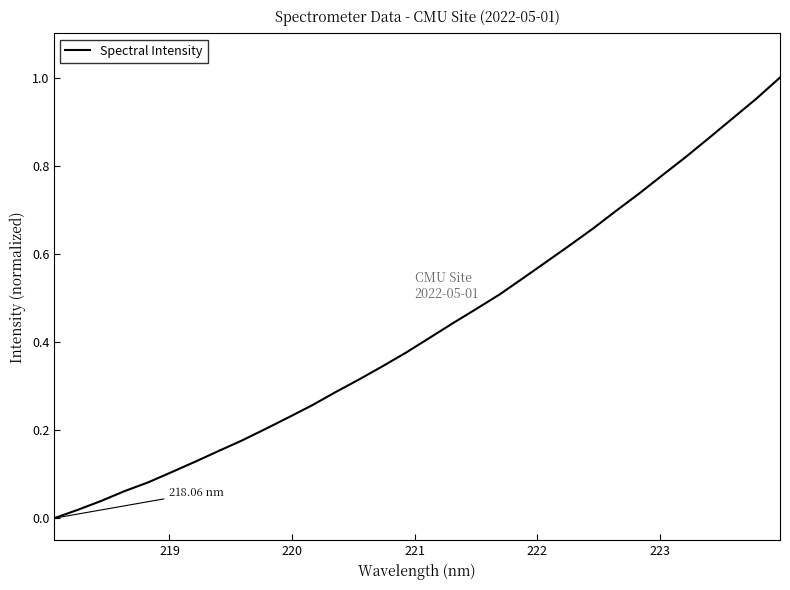

How many lines are shown in the chart?

1